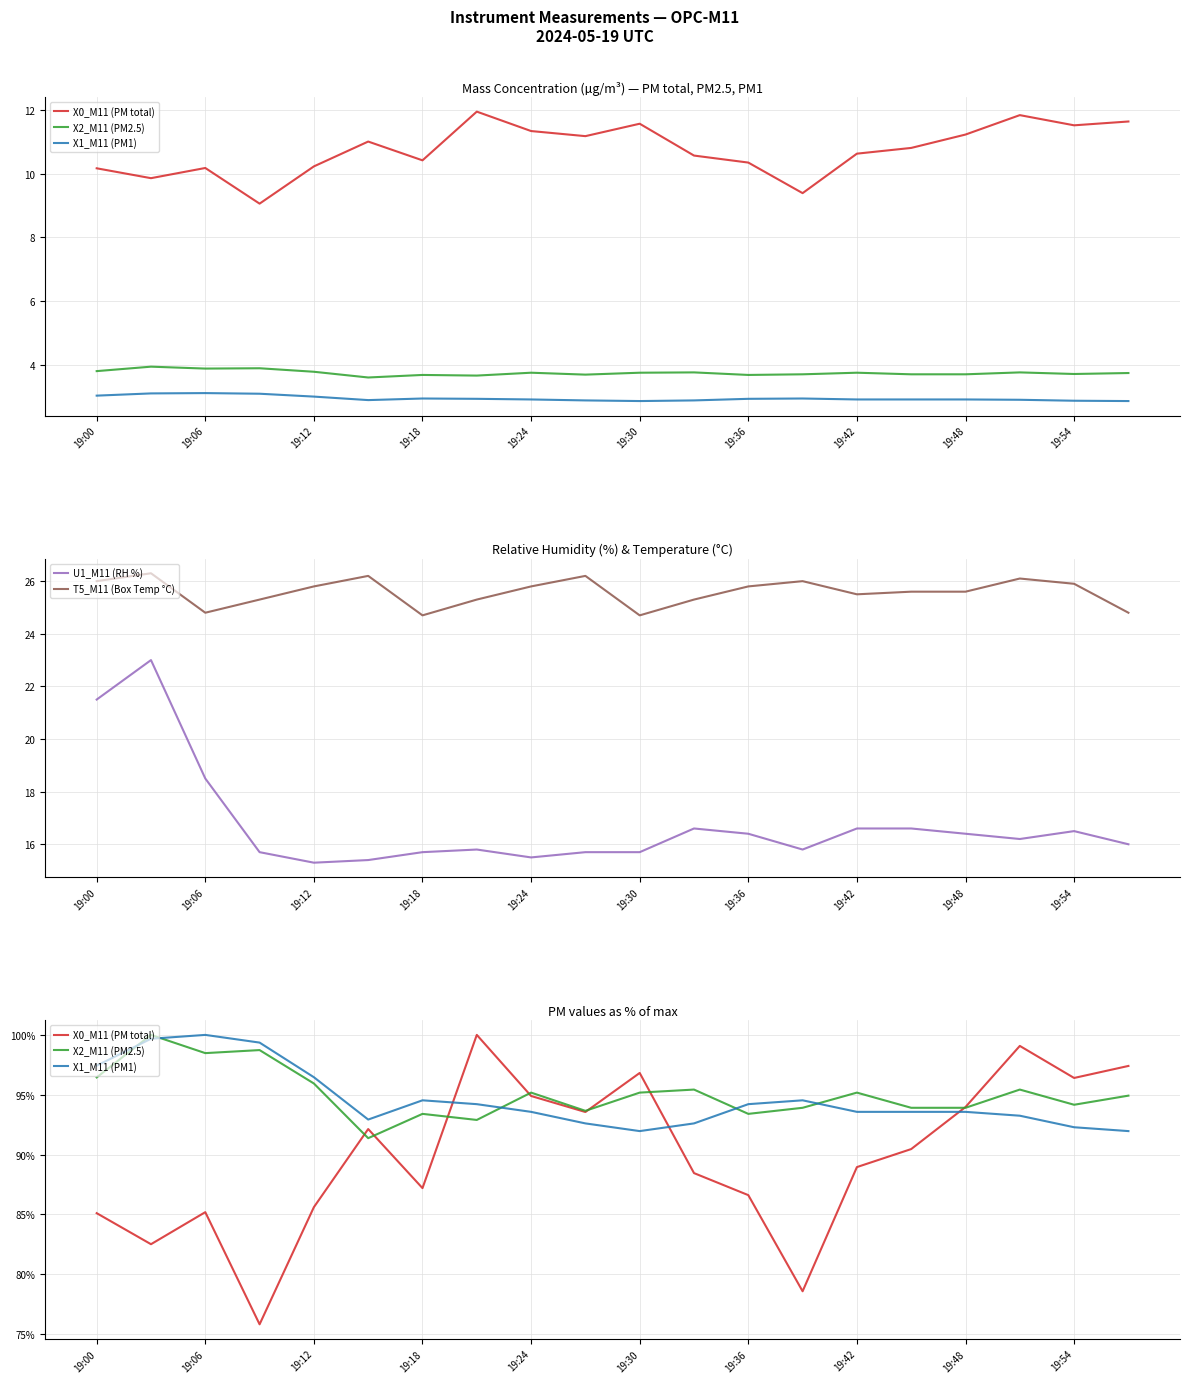

Count the number of data series in this chart.

5